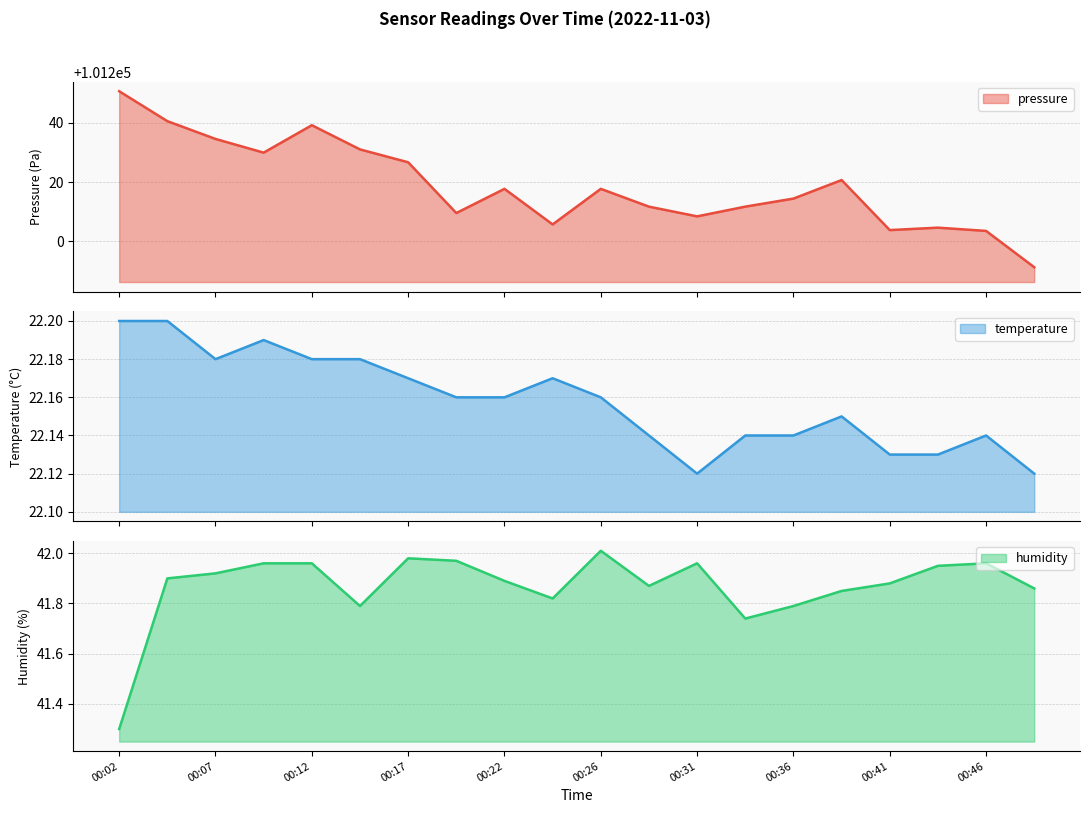

Between 00:41 and 00:14, which is larger?

00:14